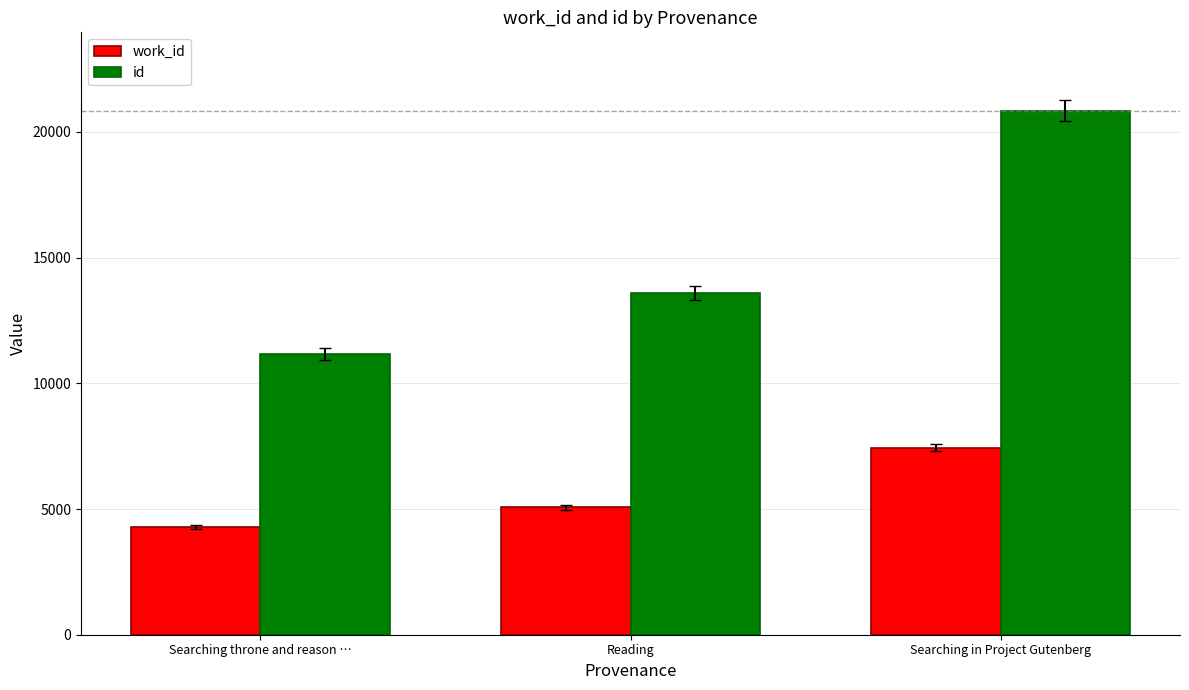

Which series has the widest spread of values?

id